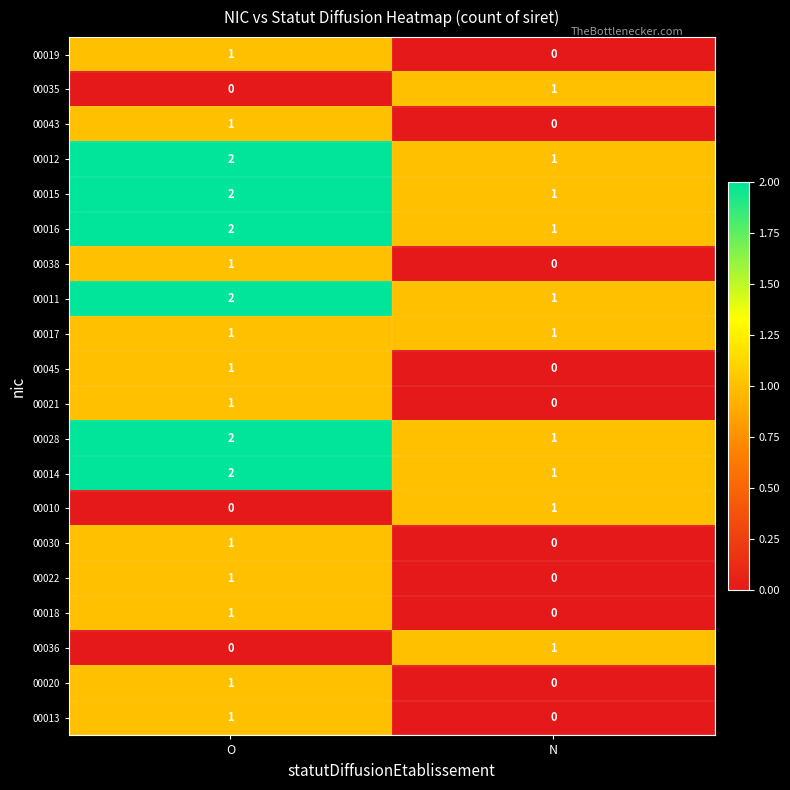

How many categories are shown in the chart?

2